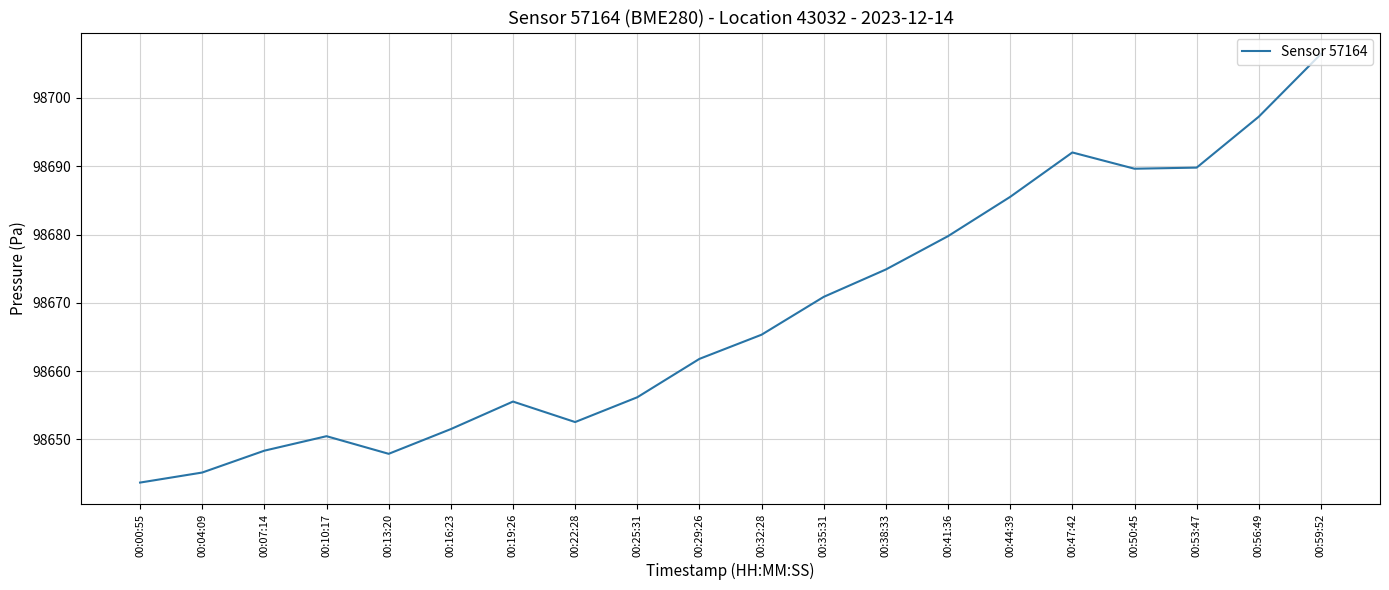

Which category has the highest value across all series?

00:59:52